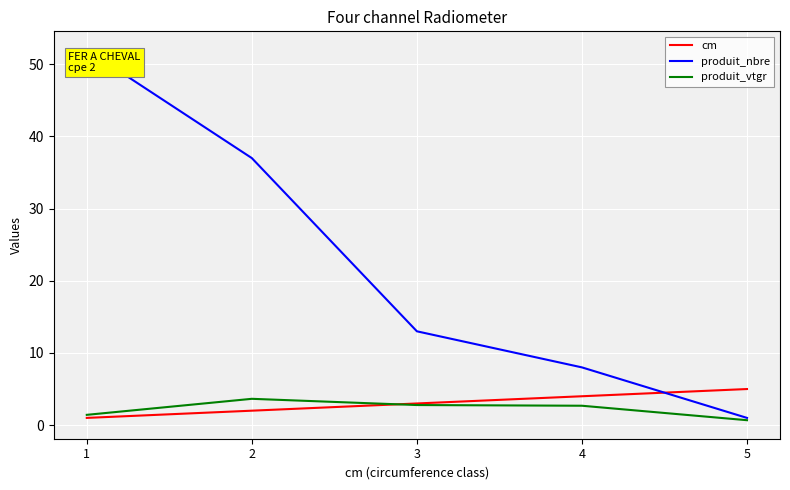

What is the sum of all cm values?

15.0